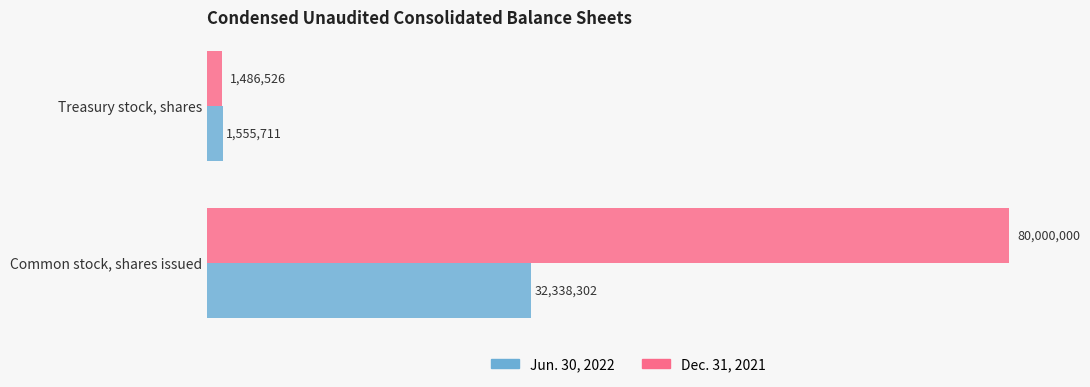

What are all the series names shown in the legend?

Jun. 30, 2022, Dec. 31, 2021